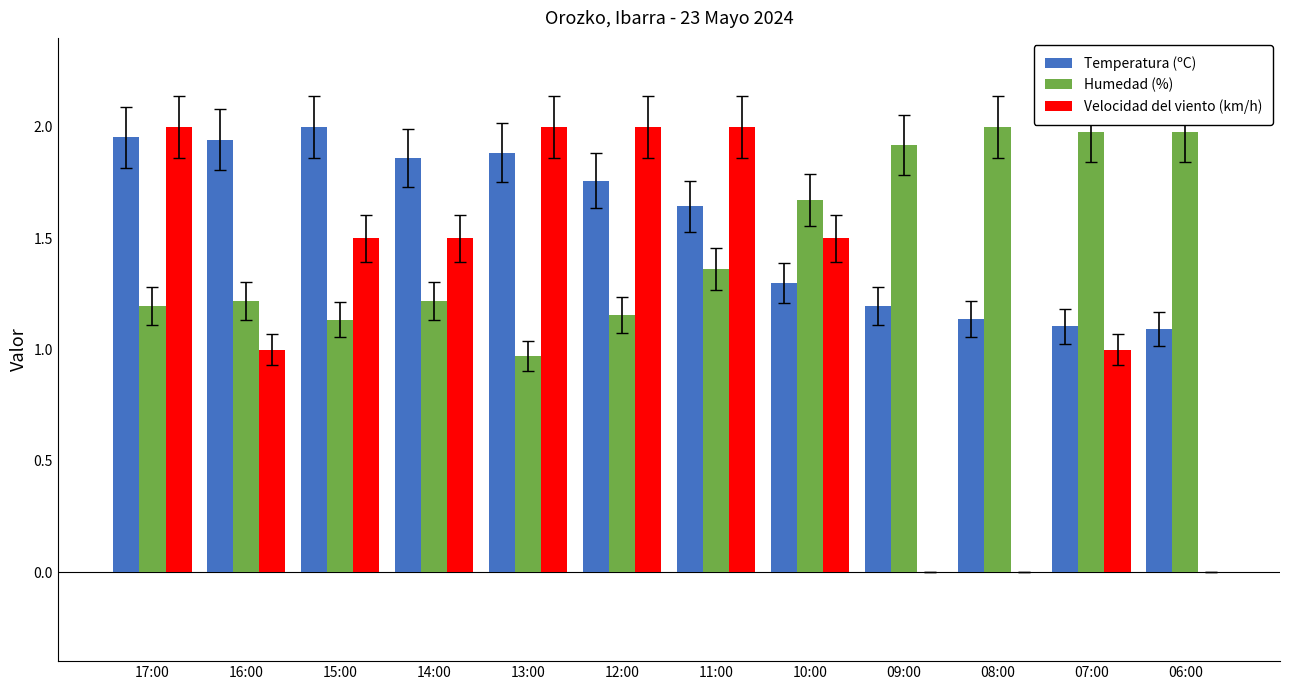

True or false: Temperatura (ºC) has a value of 2.0 at 17:00.

True